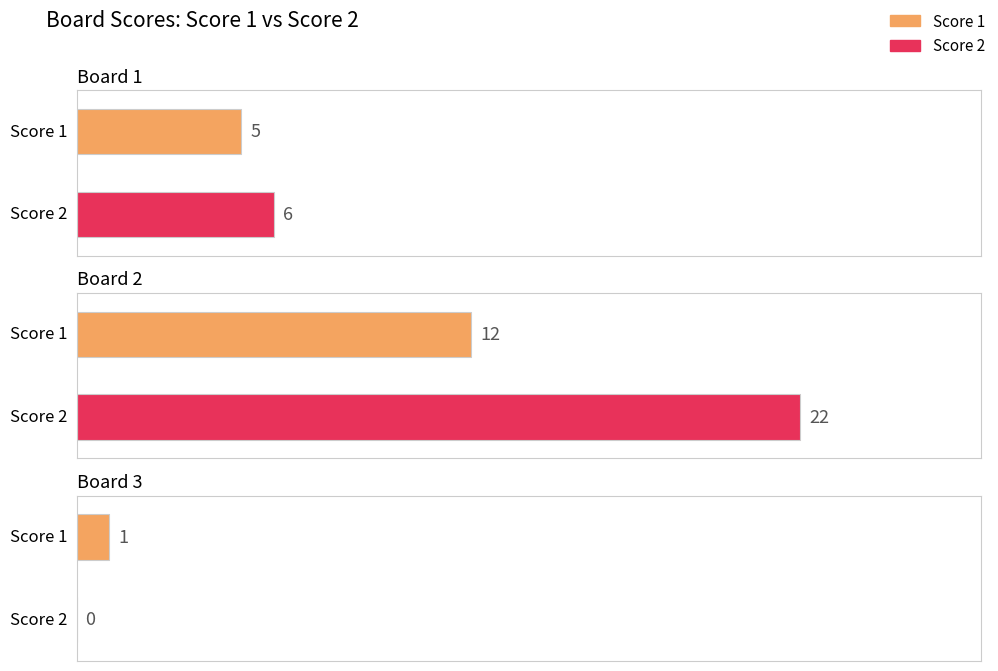

At which label does Score 1 first exceed 5?

2